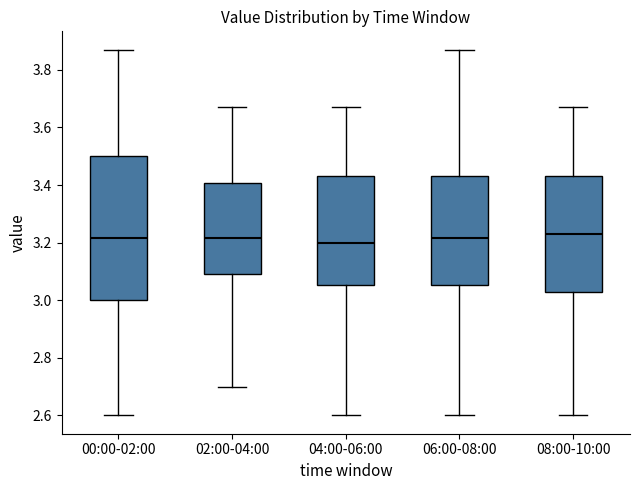

Where does the median line of the box for 06:00-08:00 sit on the y-axis? The values are not printed on the chart, so give them approximately, as read against the axis.

3.22